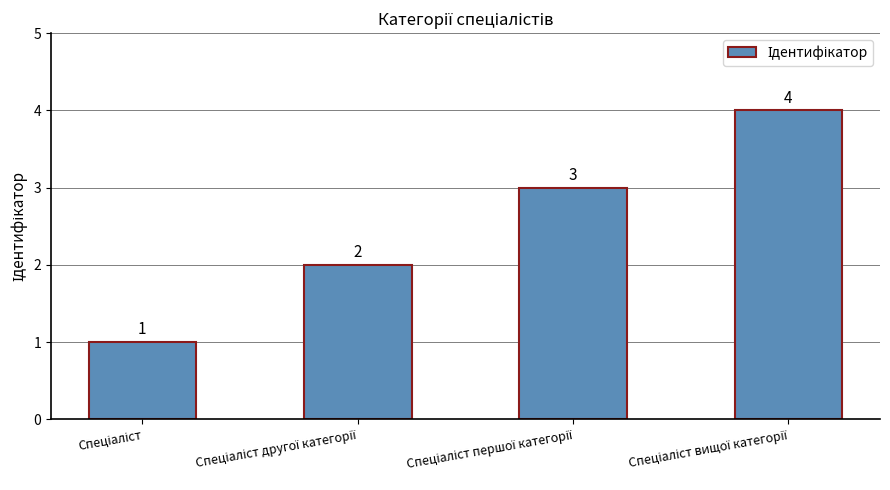

What is the greatest value displayed?

4